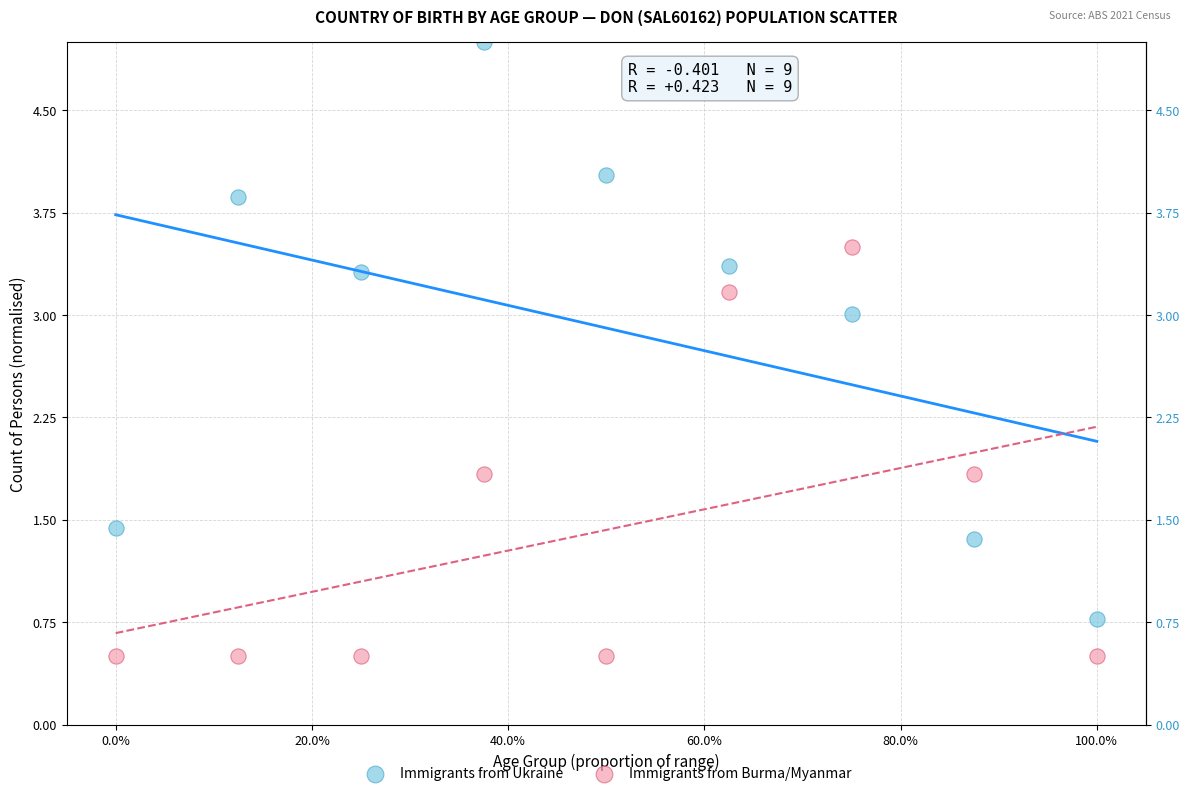

Across all data points, what is the range of Y values (max minus min)?

4.5